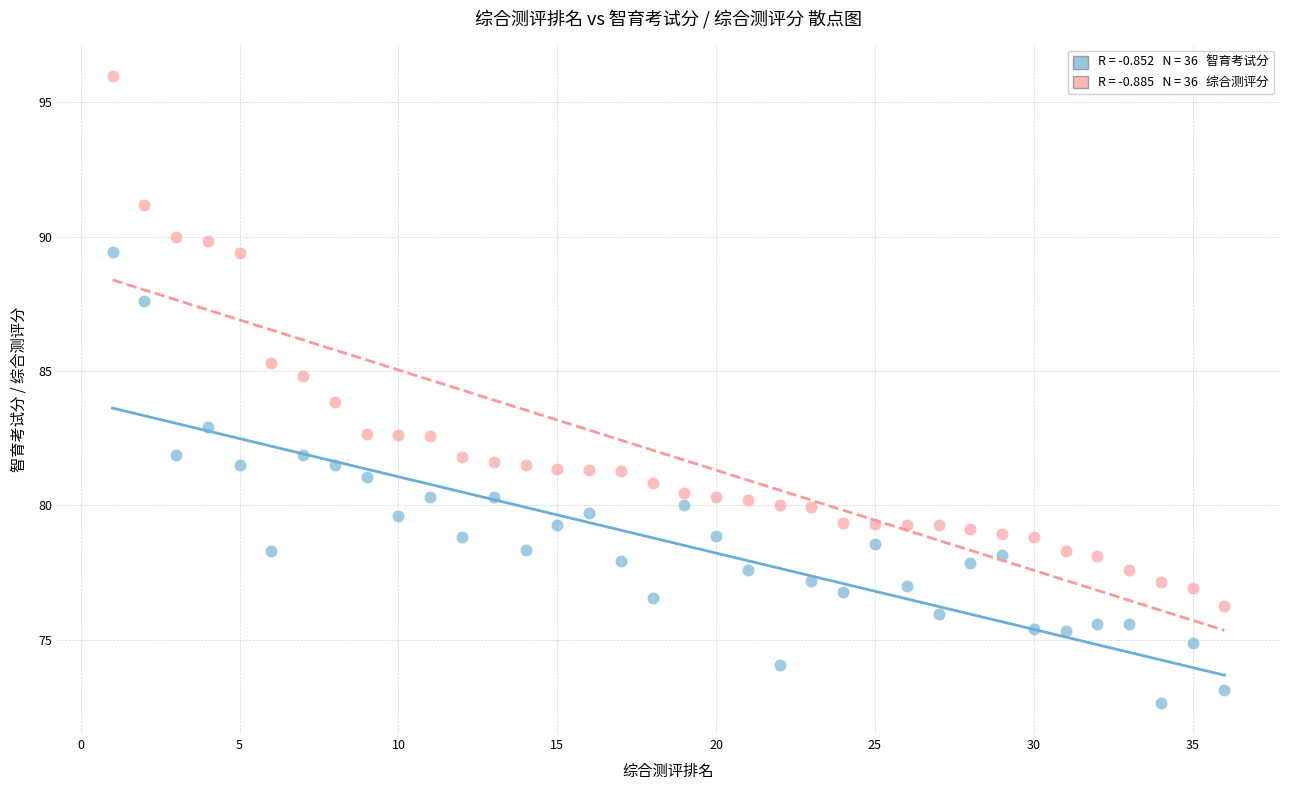

Across all data points, what is the range of X values (max minus min)?

35.0